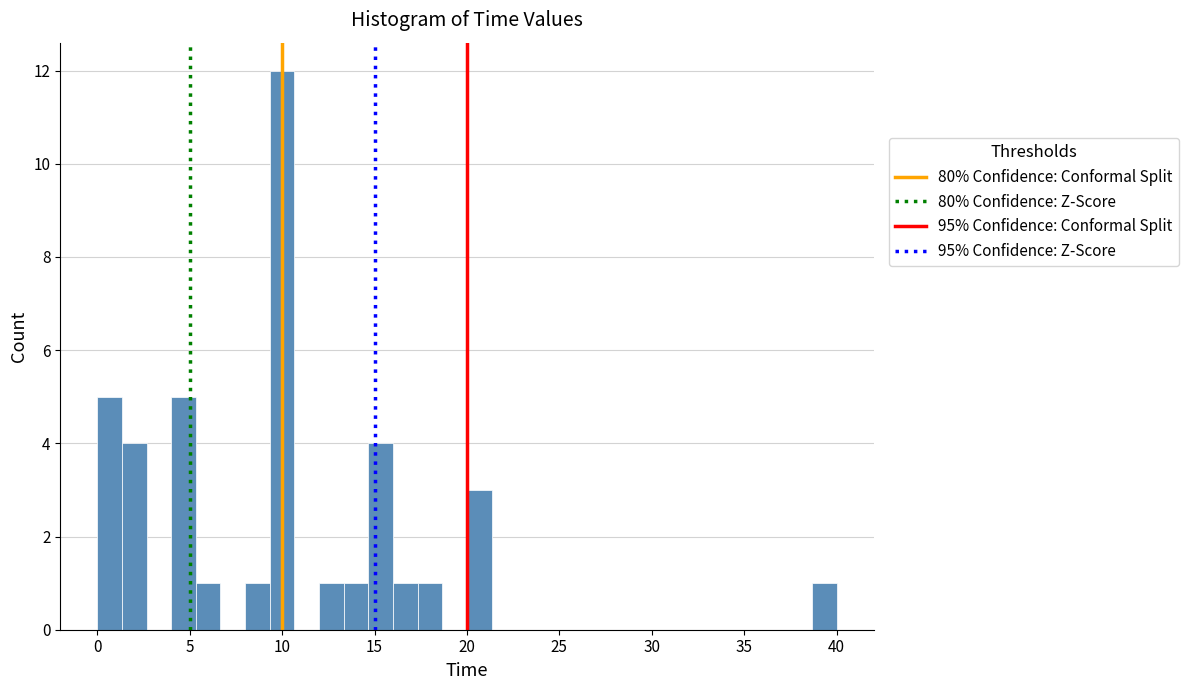

Around what value on the x-axis is the tallest bar? Give the approximate position of its centre, as read against the axis.

10.0